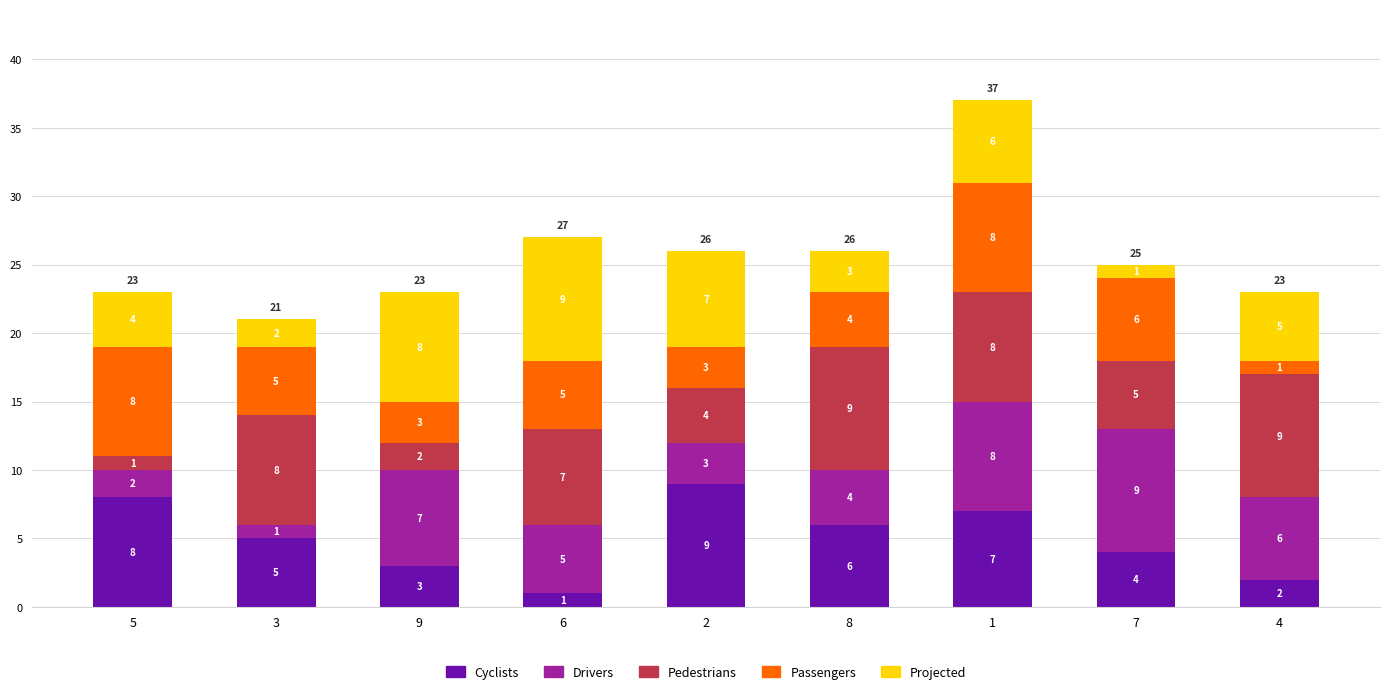

At which label does Cyclists reach its minimum?

6